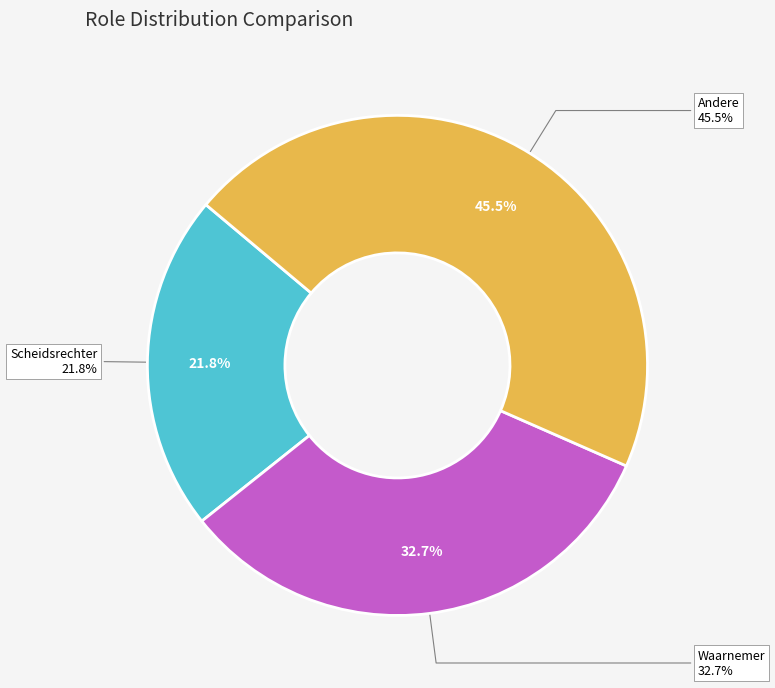

Rank the categories by value from lowest to highest.

Scheidsrechter, Waarnemer, Andere